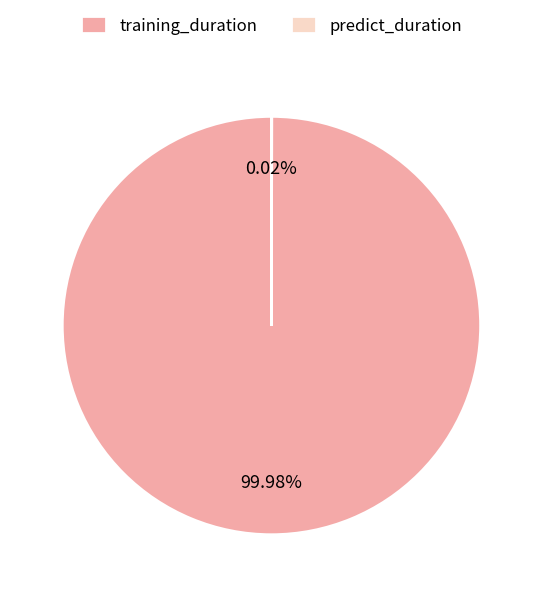

Which slice is the largest?

training_duration